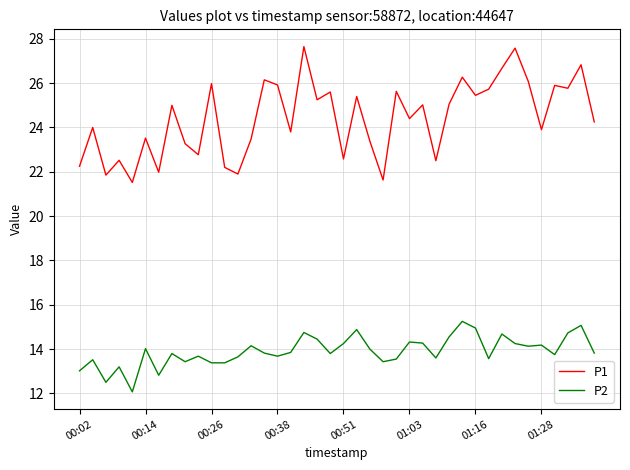

What is the minimum value shown in the chart?

12.1